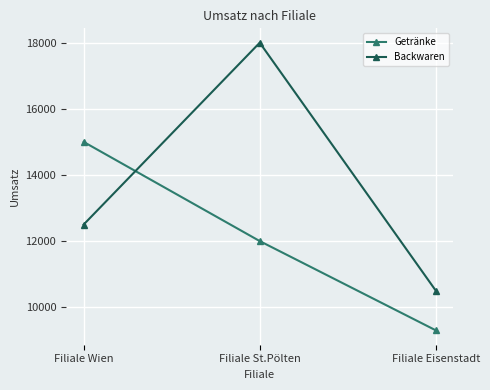

At how many categories does at least one series exceed 15688?

1